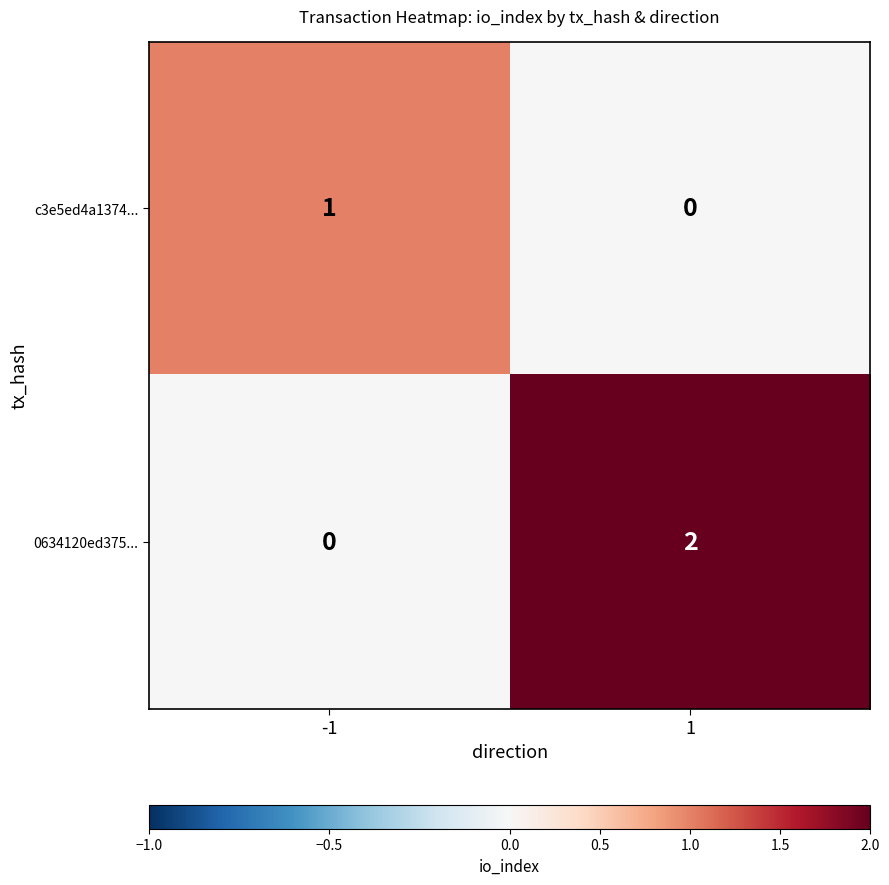

Is it true that 0634120ed375... equals 0 at -1?

True